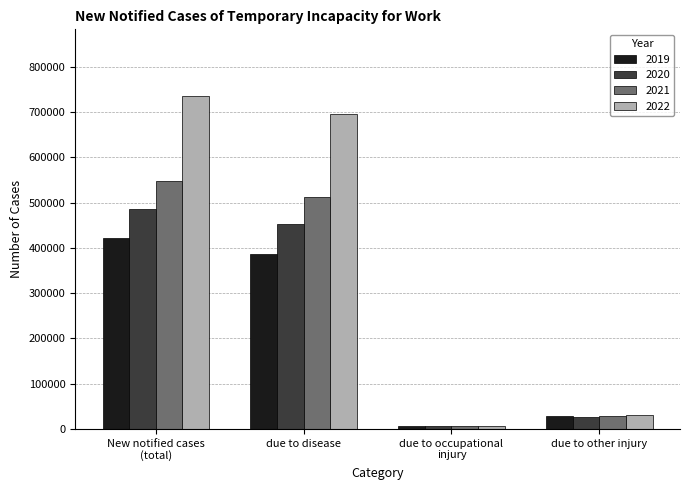

What position from the right is due to occupational
injury?

2